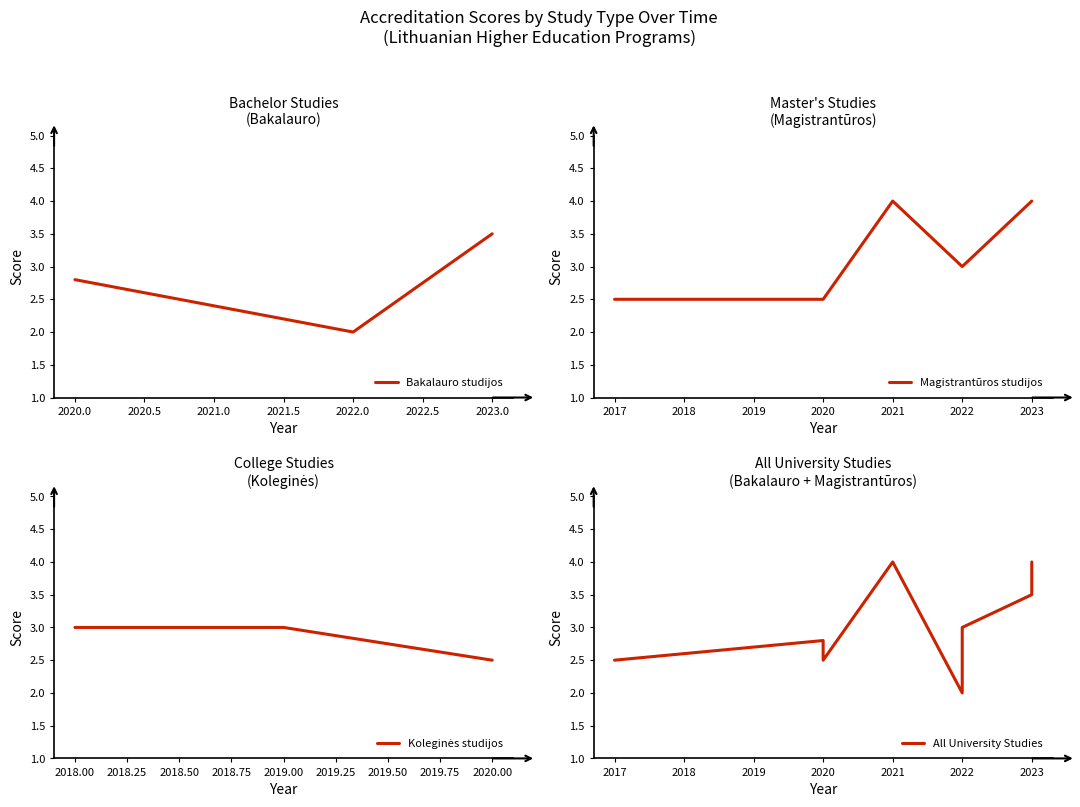

At which label is Bakalauro studijos closest to 2?

2022.0